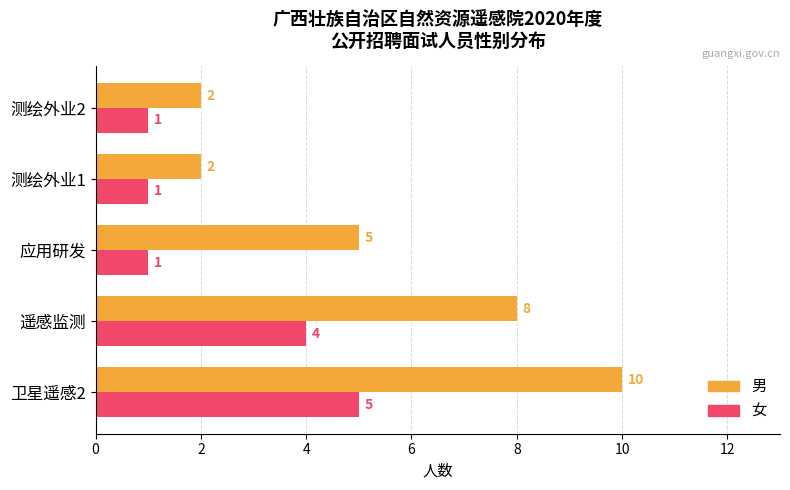

Which series has the largest total across all categories?

男